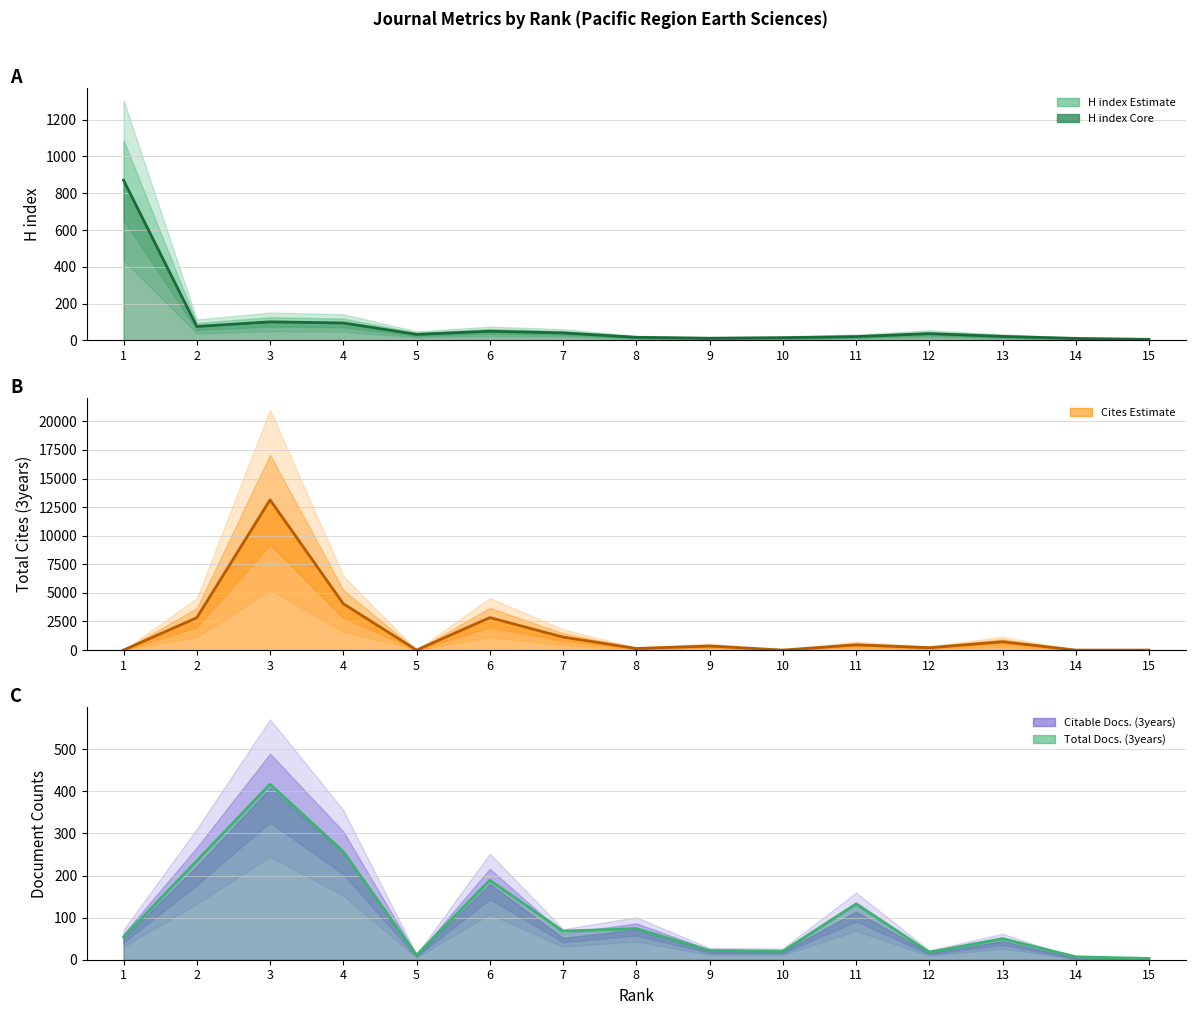

What is the sum of all values?

1557